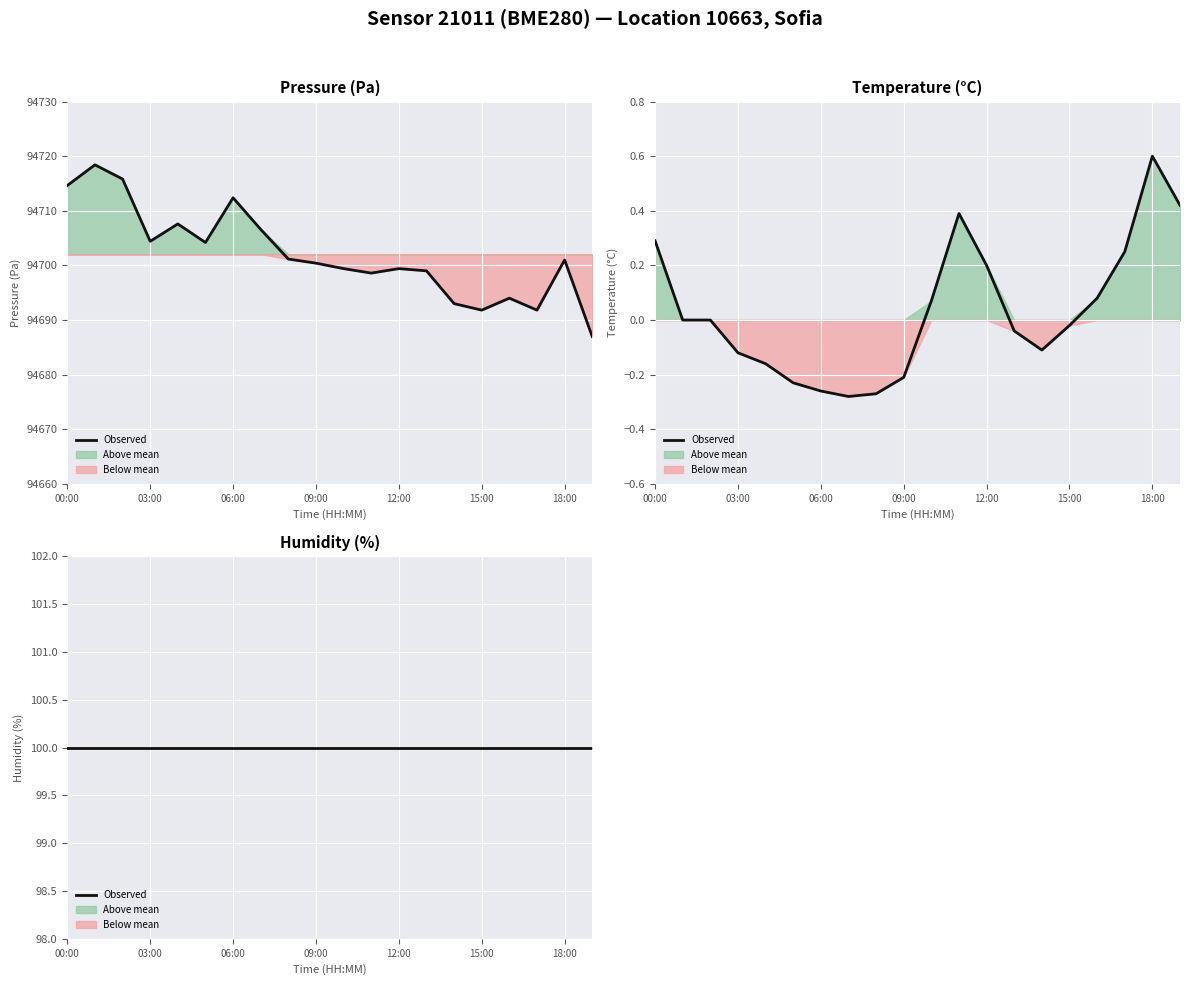

What is the maximum value shown in the chart?

94718.4